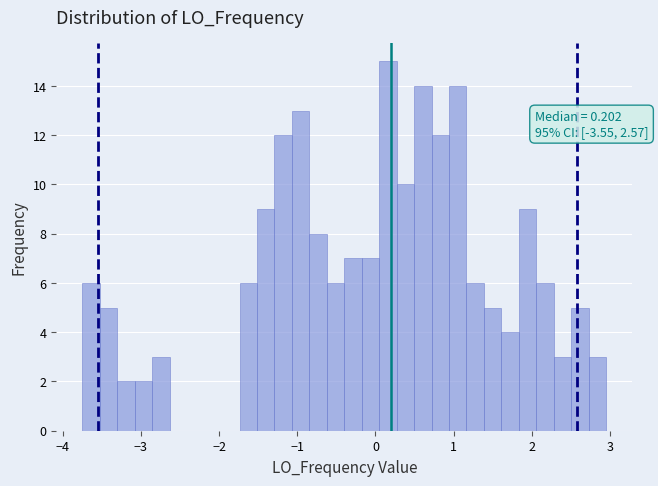

Around what value on the x-axis is the tallest bar? Give the approximate position of its centre, as read against the axis.

0.2